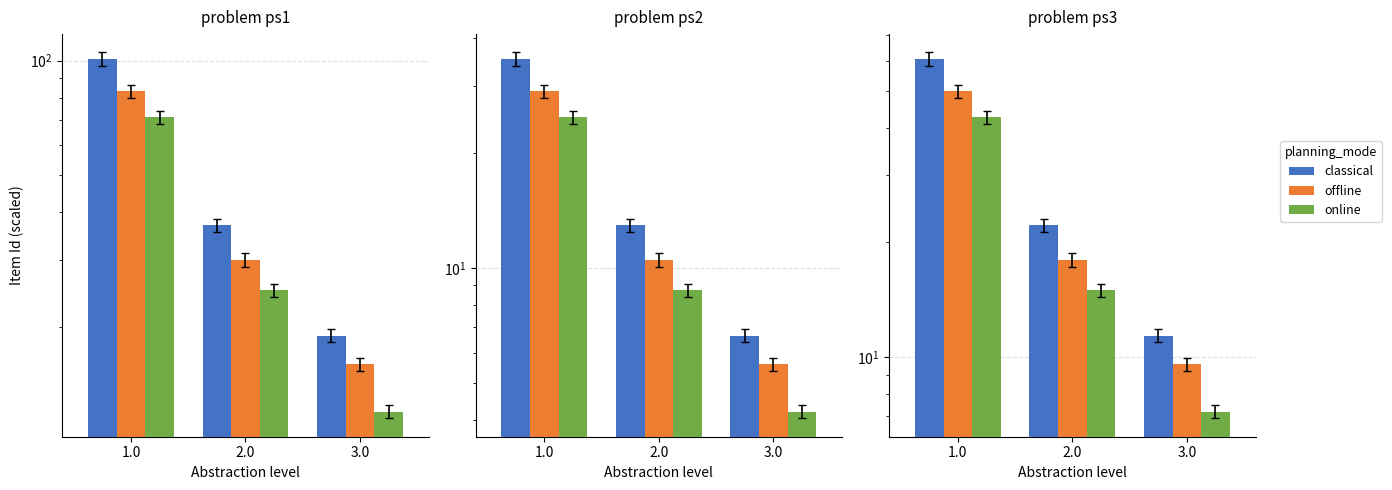

What is the difference between the maximum and minimum values in the classical series?

49.2